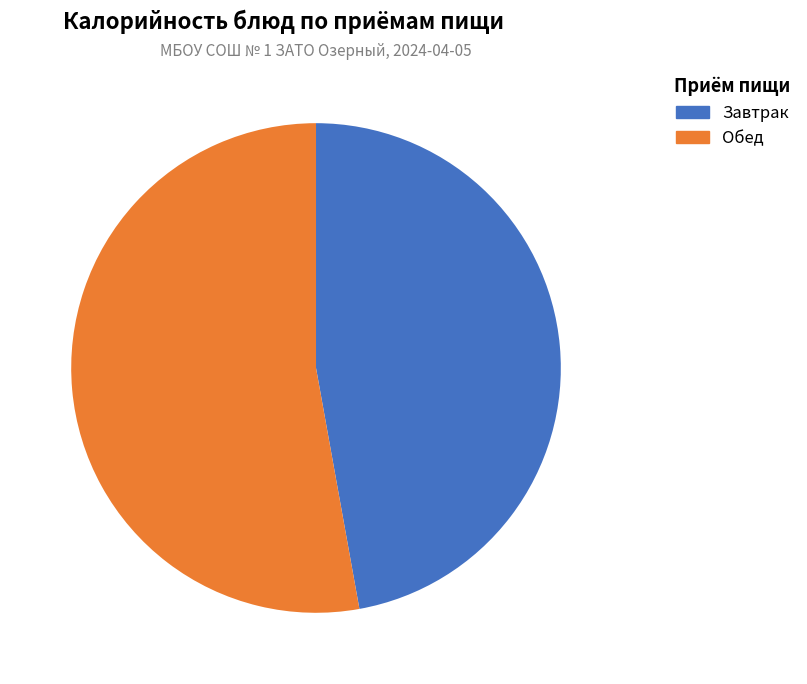

What percentage is NOT represented by Обед?

47.2%